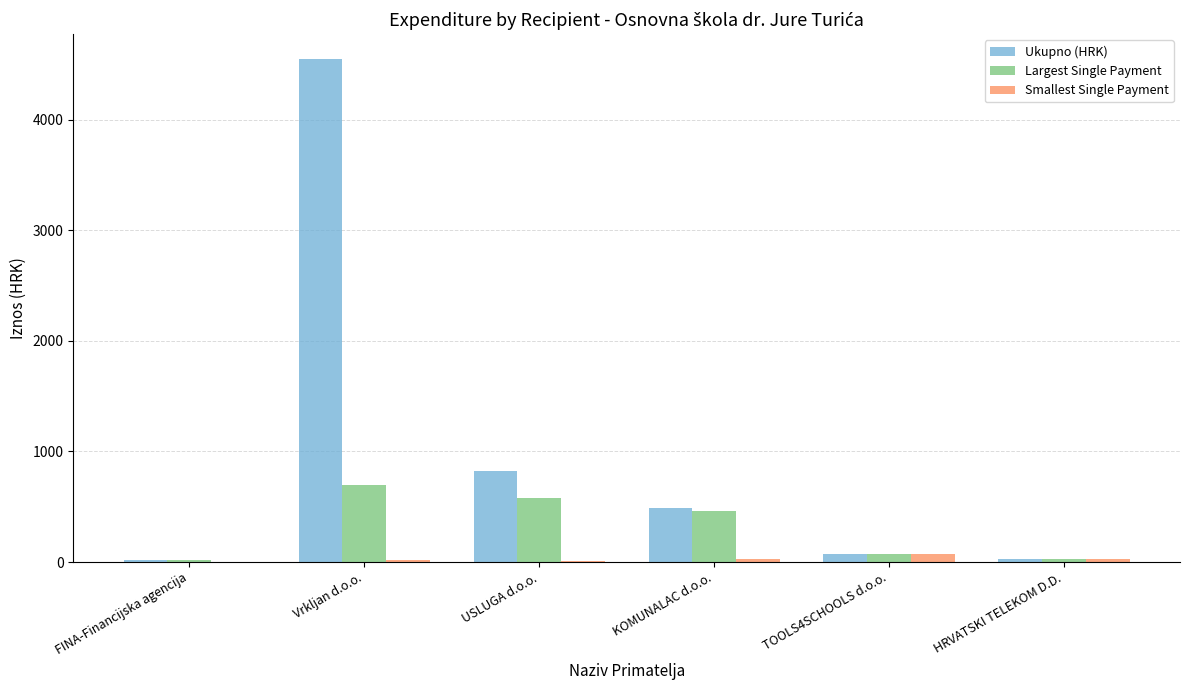

The value of Largest Single Payment at HRVATSKI TELEKOM D.D. is 26.5. True or false?

True